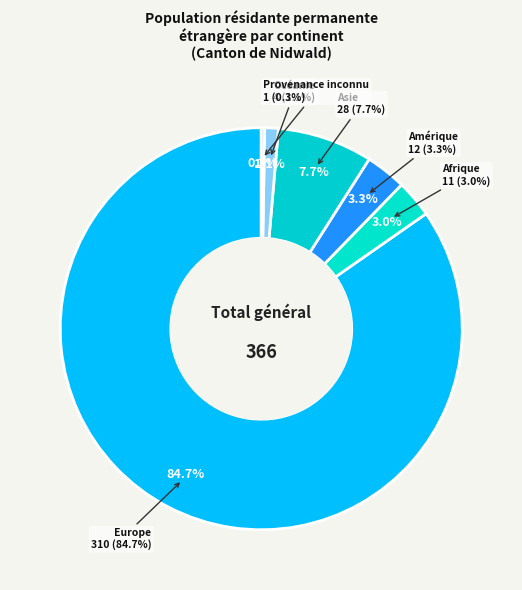

Is it true that Europe is 85% of the pie?

True